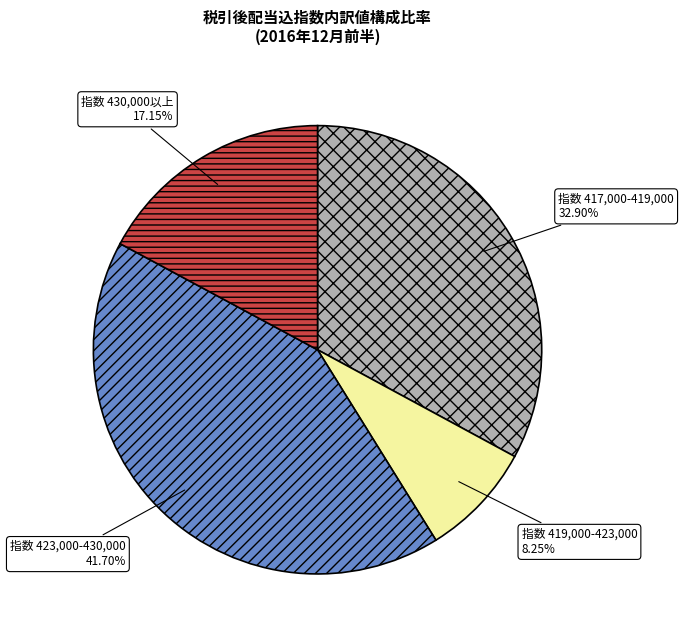

Between 指数 417,000-419,000 and 指数 430,000以上, which is larger?

指数 417,000-419,000